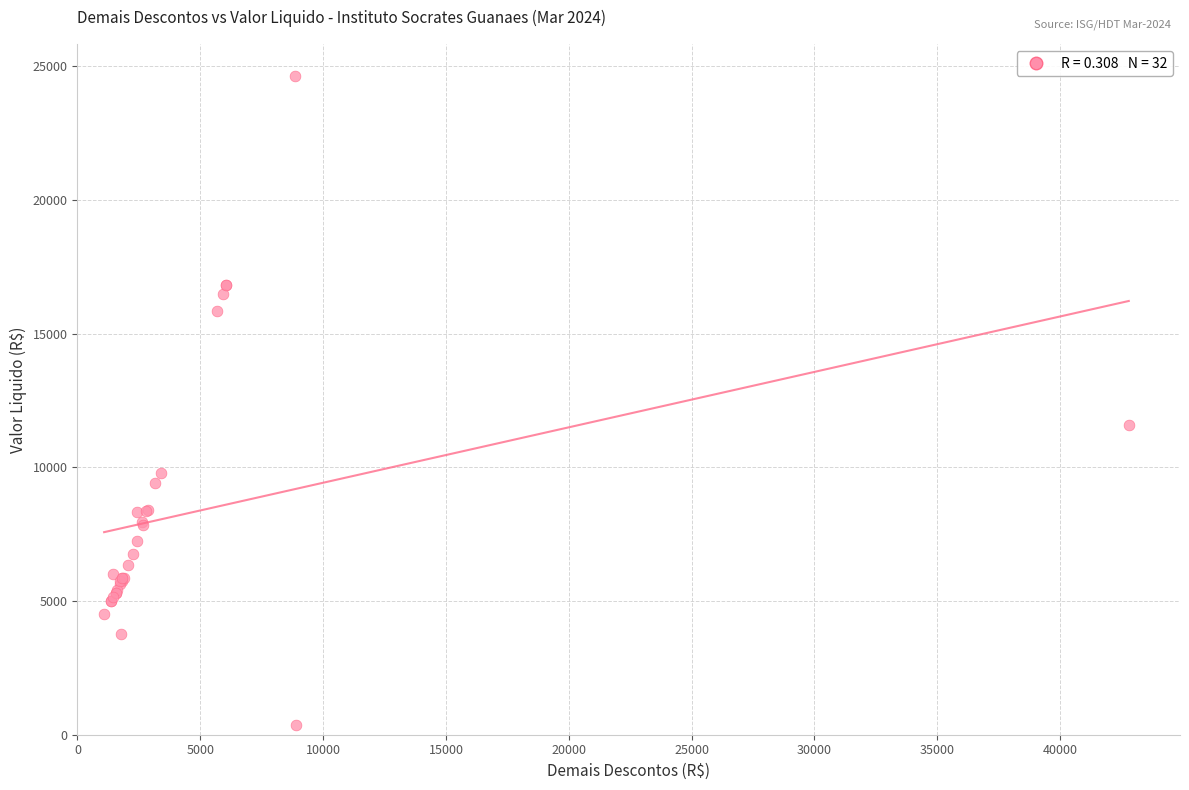

What Y value in the scatter plot is closest to 12501?

11584.9